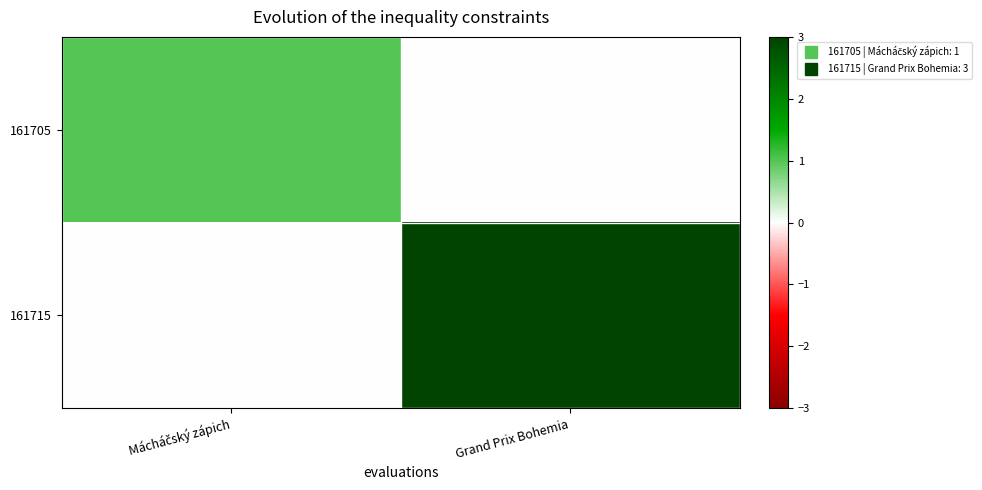

List the series in order of their overall mean, lowest first.

161705, 161715